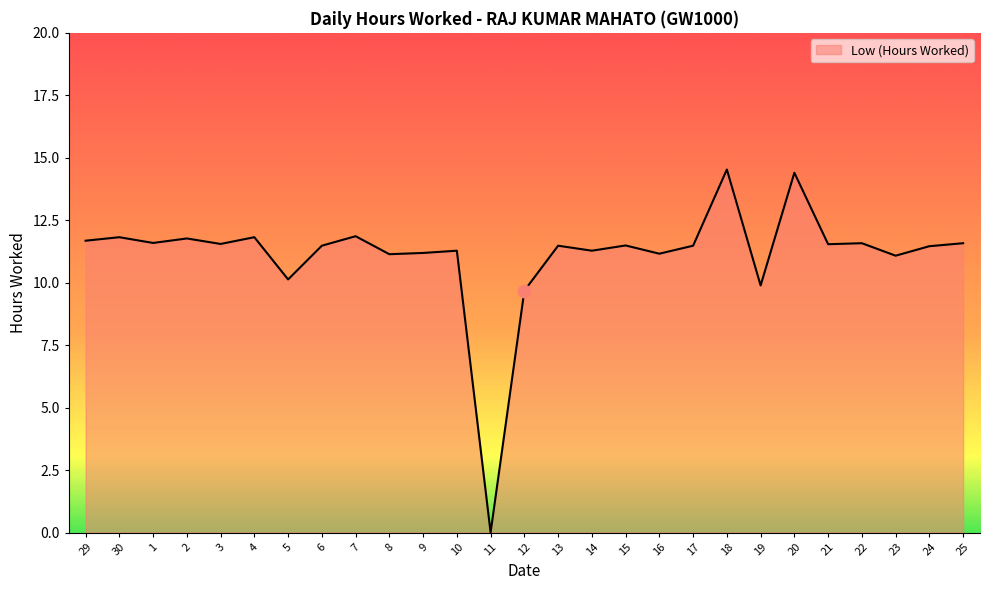

Approximately how many times larger is the value at 30 compared to 5?

1.2